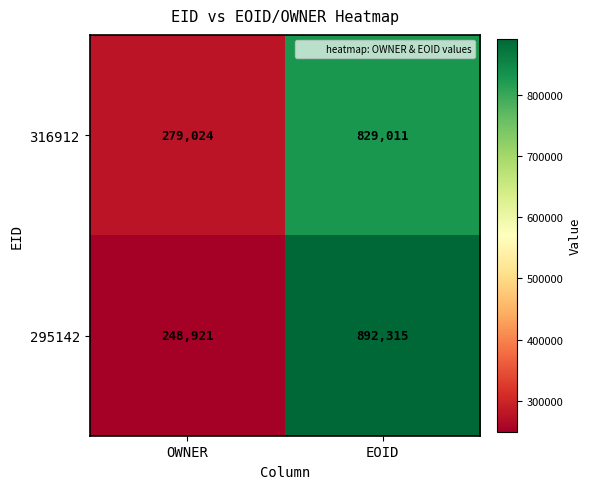

List the series in order of their overall mean, highest first.

295142, 316912